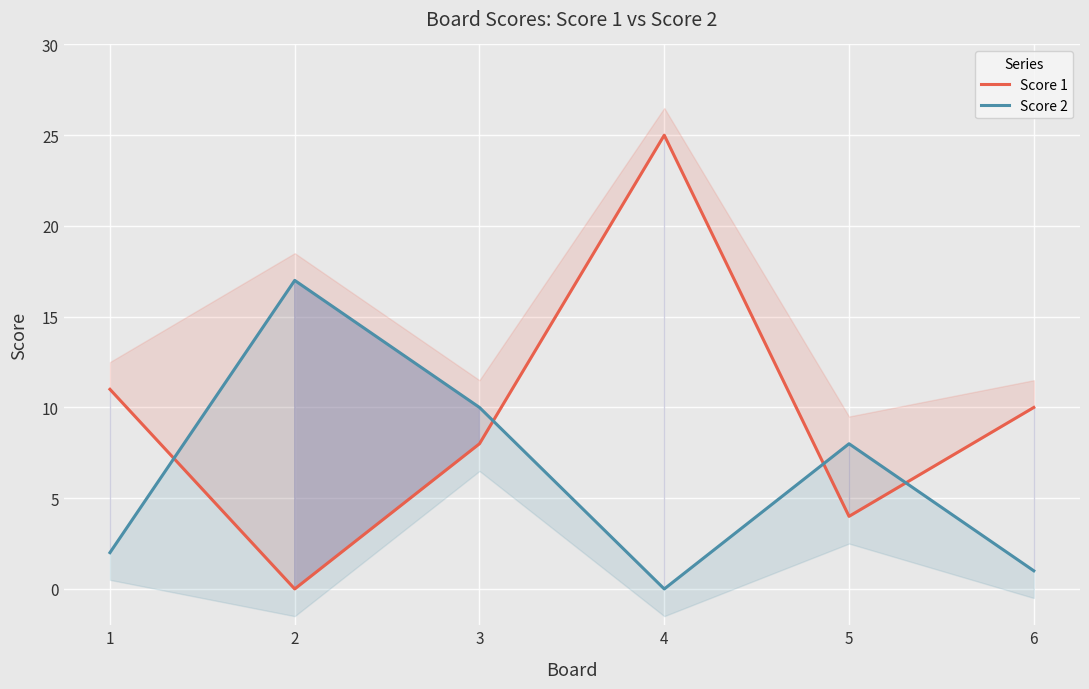

The Score 2 series shows 10 at 2. True or false?

False